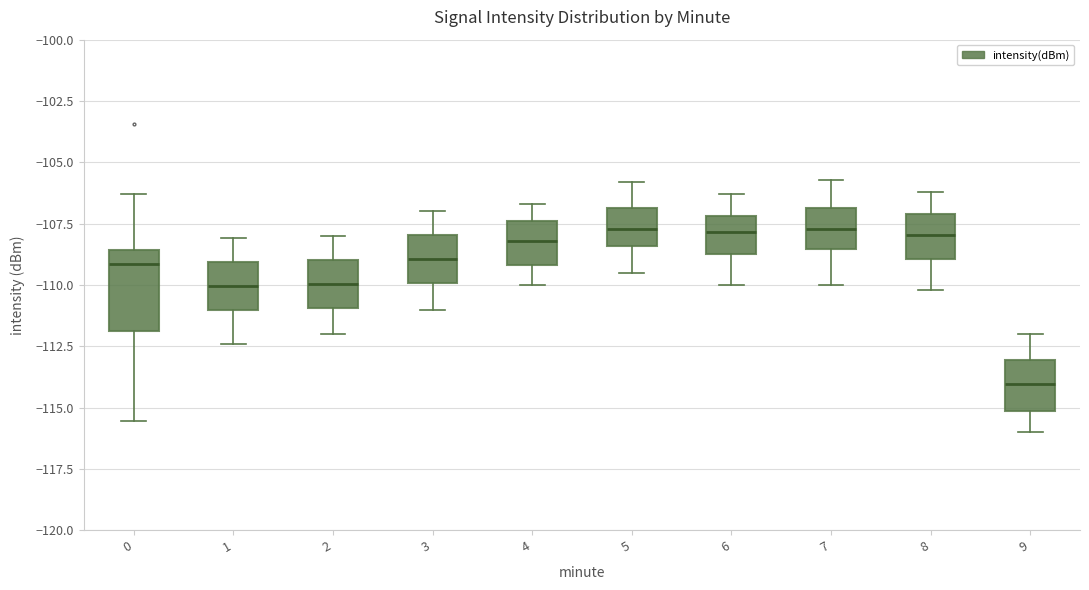

Where does the upper whisker of the box at x = 0 end on the y-axis? The values are not printed on the chart, so give them approximately, as read against the axis.

-106.5